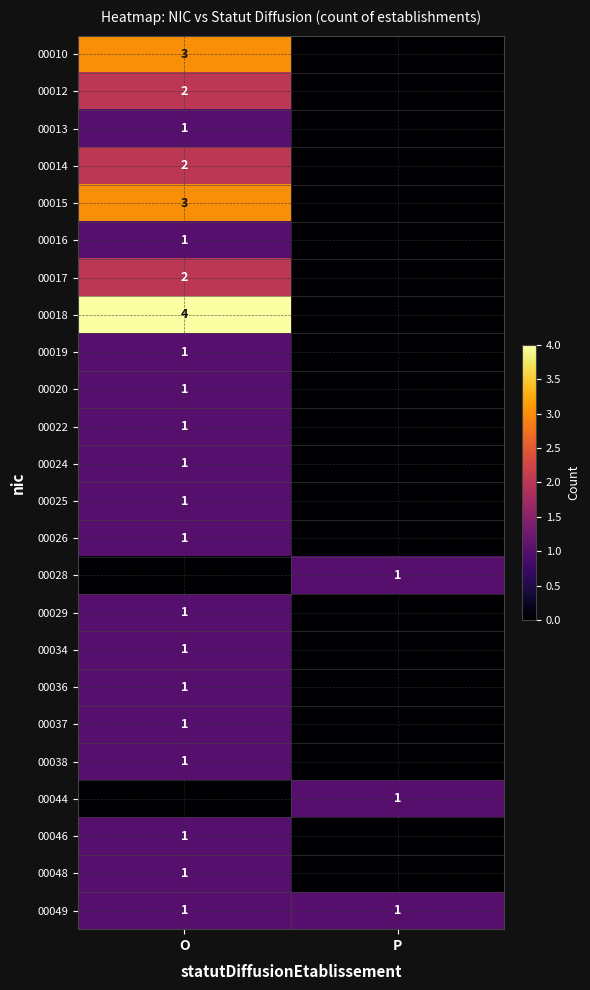

The value of 00029 at O is 1. True or false?

True